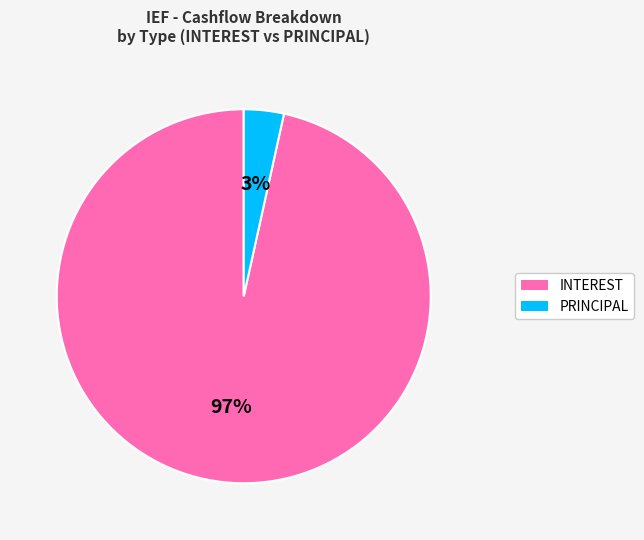

Is there a majority slice in this chart?

Yes